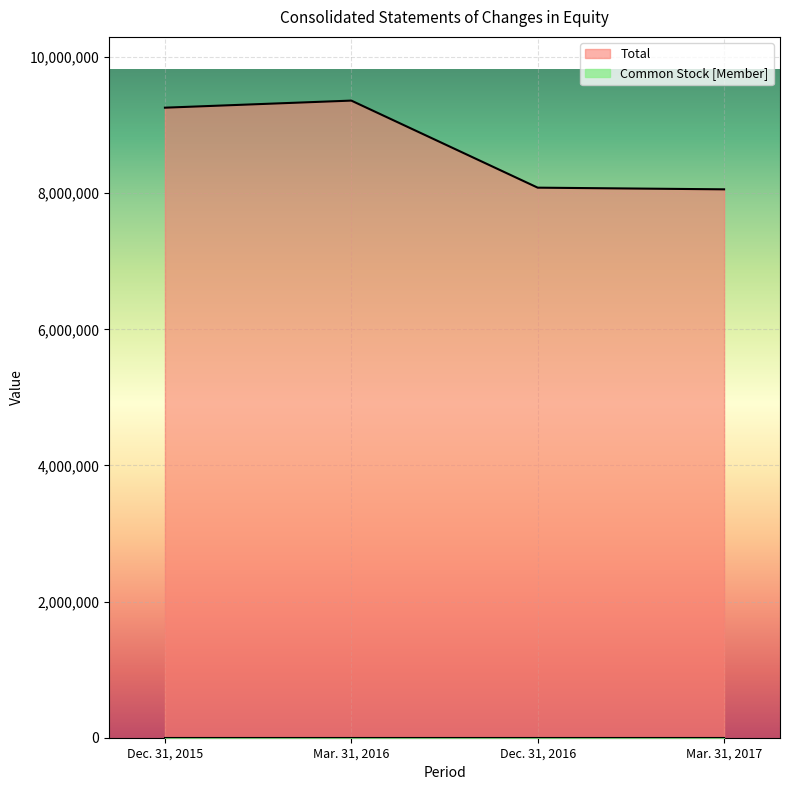

Which label corresponds to the largest value in the chart?

Mar. 31, 2016